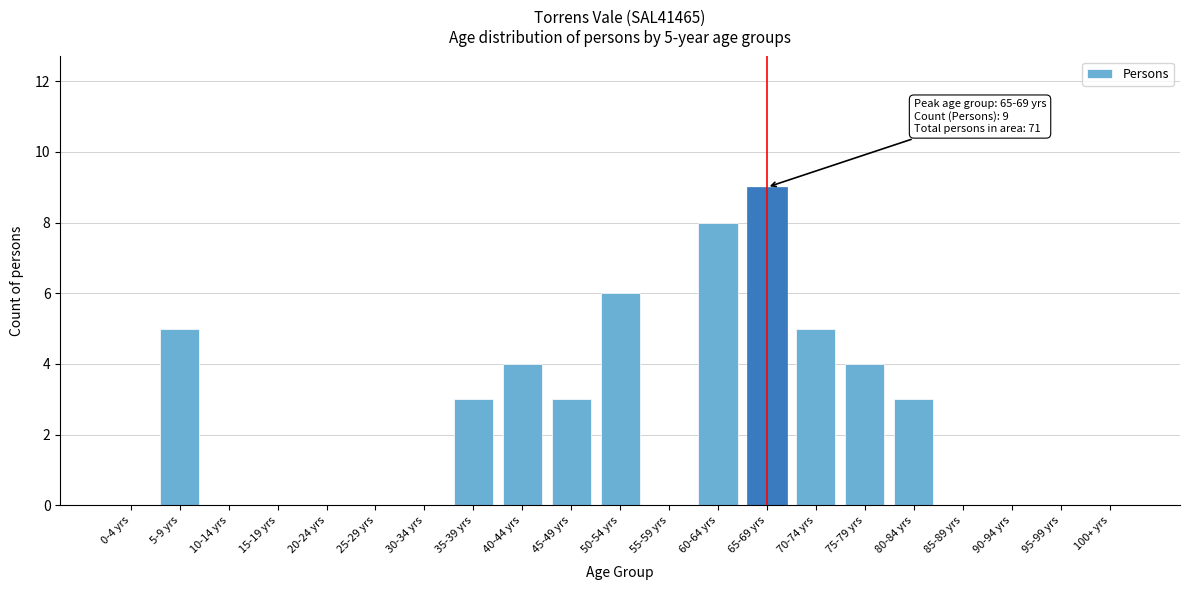

Reading left to right, what are all the values shown in this chart?

0-4 yrs=0	5-9 yrs=5	10-14 yrs=0	15-19 yrs=0	20-24 yrs=0	25-29 yrs=0	30-34 yrs=0	35-39 yrs=3	40-44 yrs=4	45-49 yrs=3	50-54 yrs=6	55-59 yrs=0	60-64 yrs=8	65-69 yrs=9	70-74 yrs=5	75-79 yrs=4	80-84 yrs=3	85-89 yrs=0	90-94 yrs=0	95-99 yrs=0	100+ yrs=0